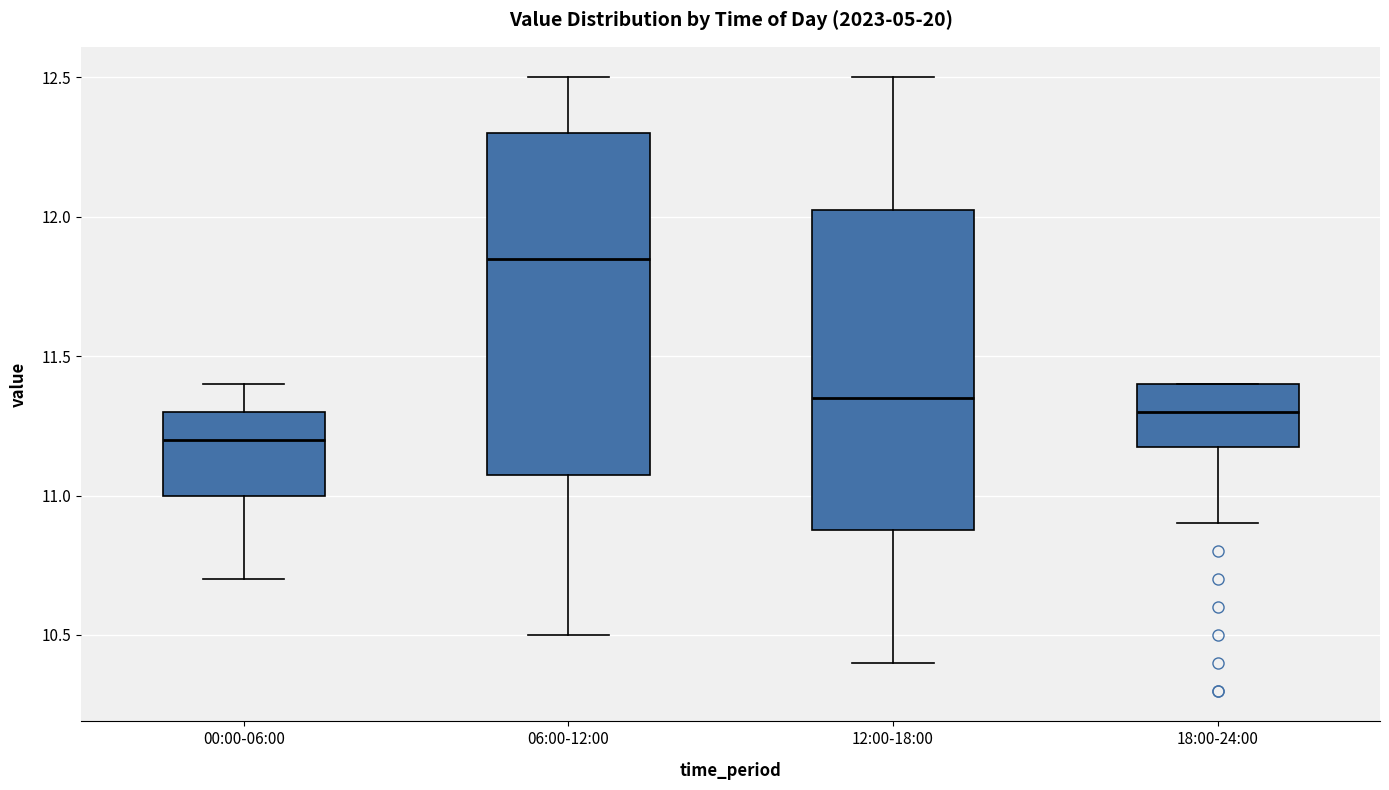

Reading left to right, transcribe this box plot: for each box, give where its median line is, the range the box spans, and where its two whiskers end, as read against the y-axis. The values are not printed on the chart, so give them approximately, as read against the axis.

00:00-06:00: median 11.20, box 11.00 to 11.30, whiskers 10.70 to 11.40
06:00-12:00: median 11.85, box 11.10 to 12.30, whiskers 10.50 to 12.50
12:00-18:00: median 11.35, box 10.90 to 12.05, whiskers 10.40 to 12.50
18:00-24:00: median 11.30, box 11.20 to 11.40, whiskers 10.90 to 11.40